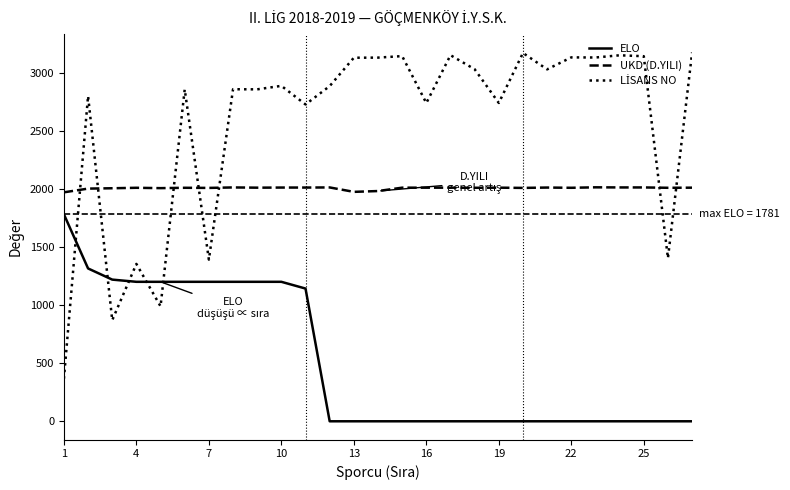

What is the highest value of the UKD (D.YILI) series?

2013